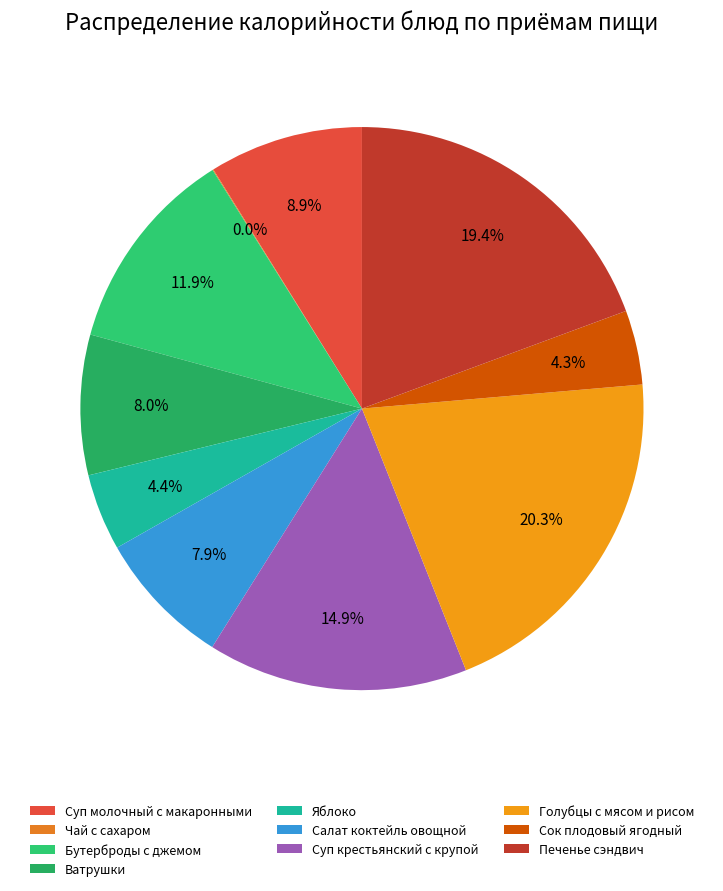

What is the ratio of the value at Суп крестьянский с крупой to the value at Голубцы с мясом и рисом?

0.7